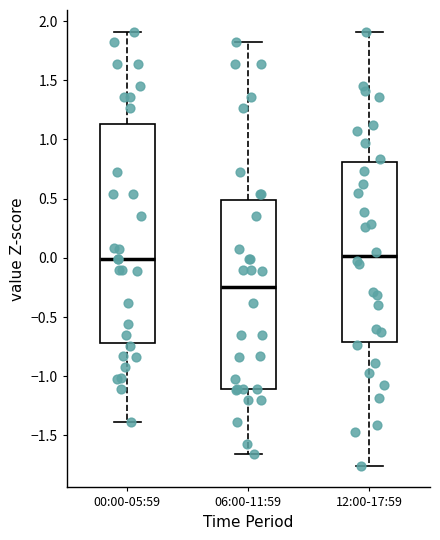

Which box has the lowest median line?

06:00-11:59